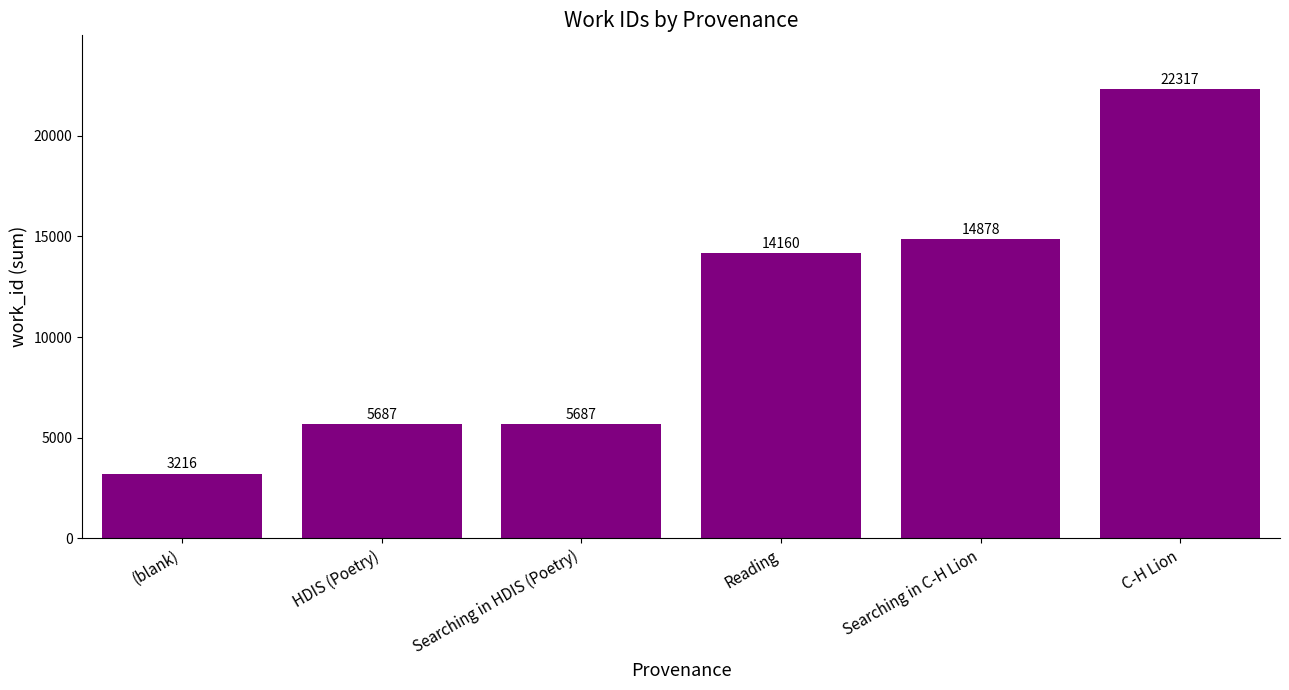

What is the sum of all values?

65945